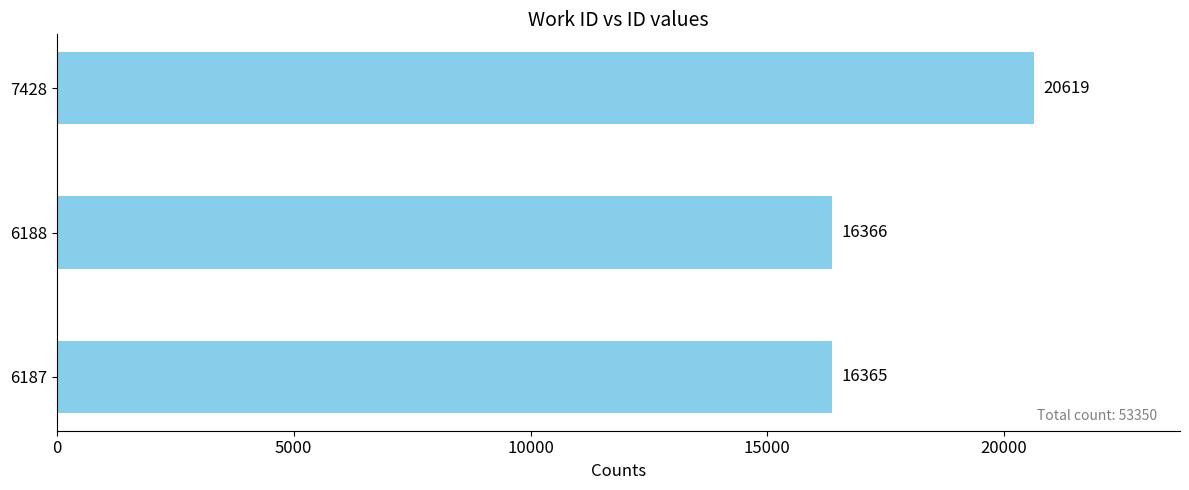

Reading bottom to top, transcribe all the data shown in this chart.

16365	16366	20619